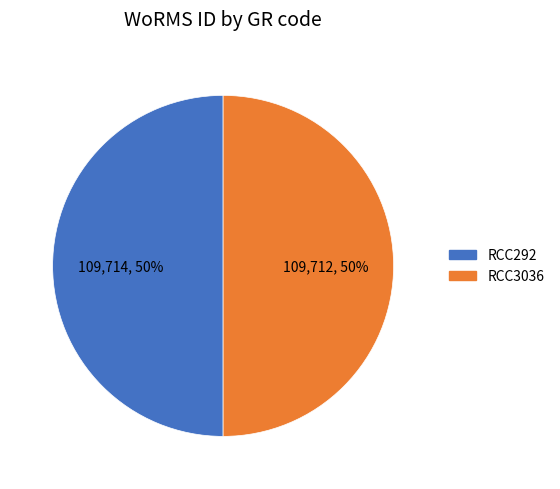

Approximately how many times larger is the value at RCC292 compared to RCC3036?

1.0